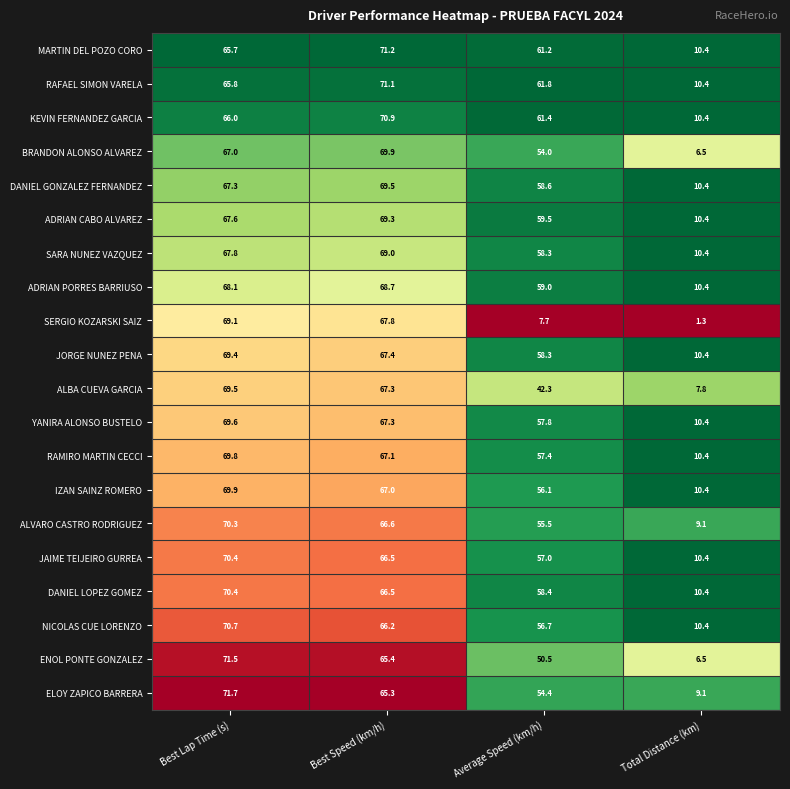

Which series has the largest range (max minus min)?

SERGIO KOZARSKI SAIZ